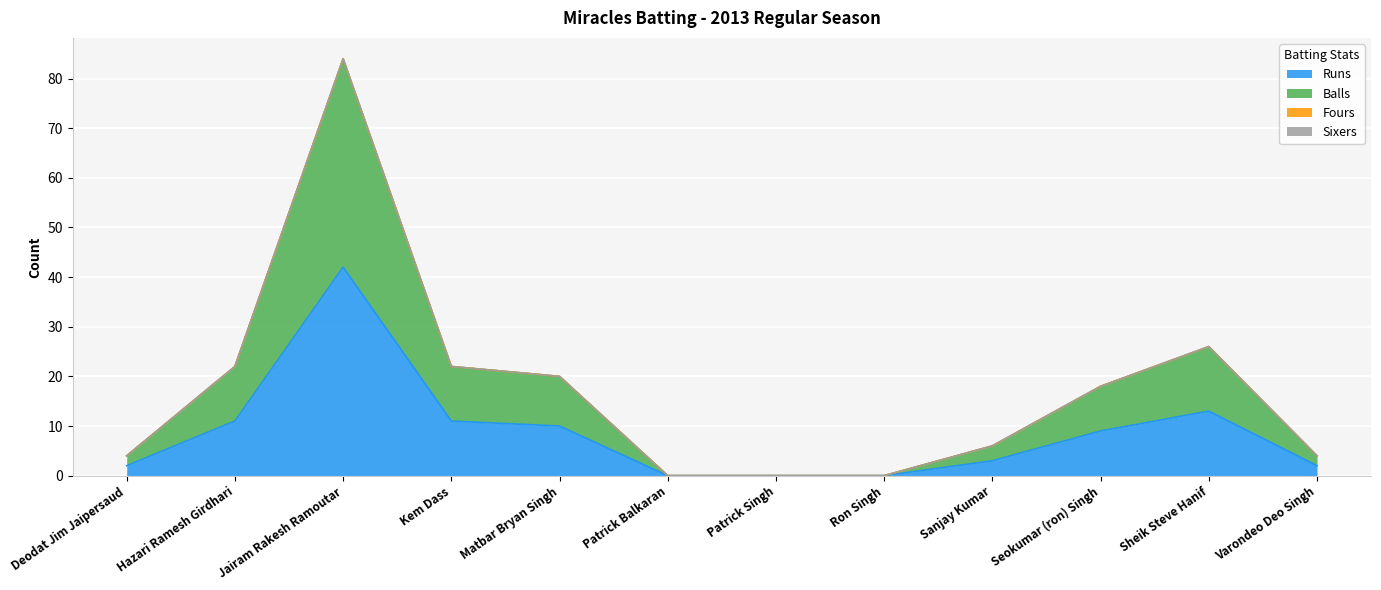

At which category does Runs reach its first local peak?

Jairam Rakesh Ramoutar